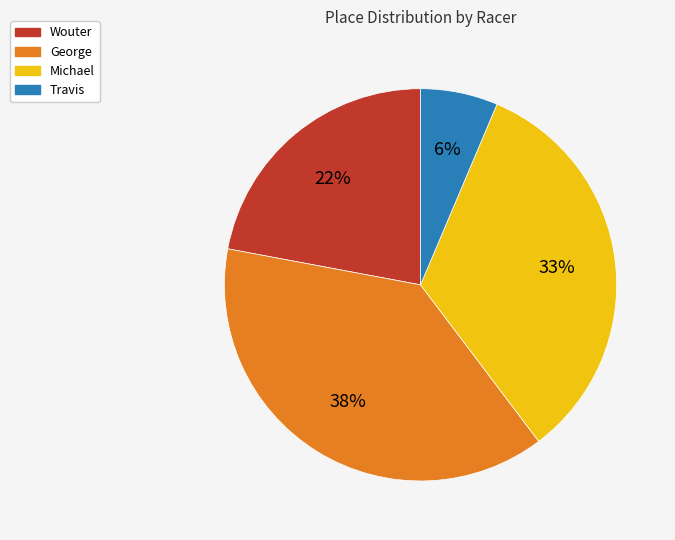

What is the smallest slice in the pie chart?

Travis